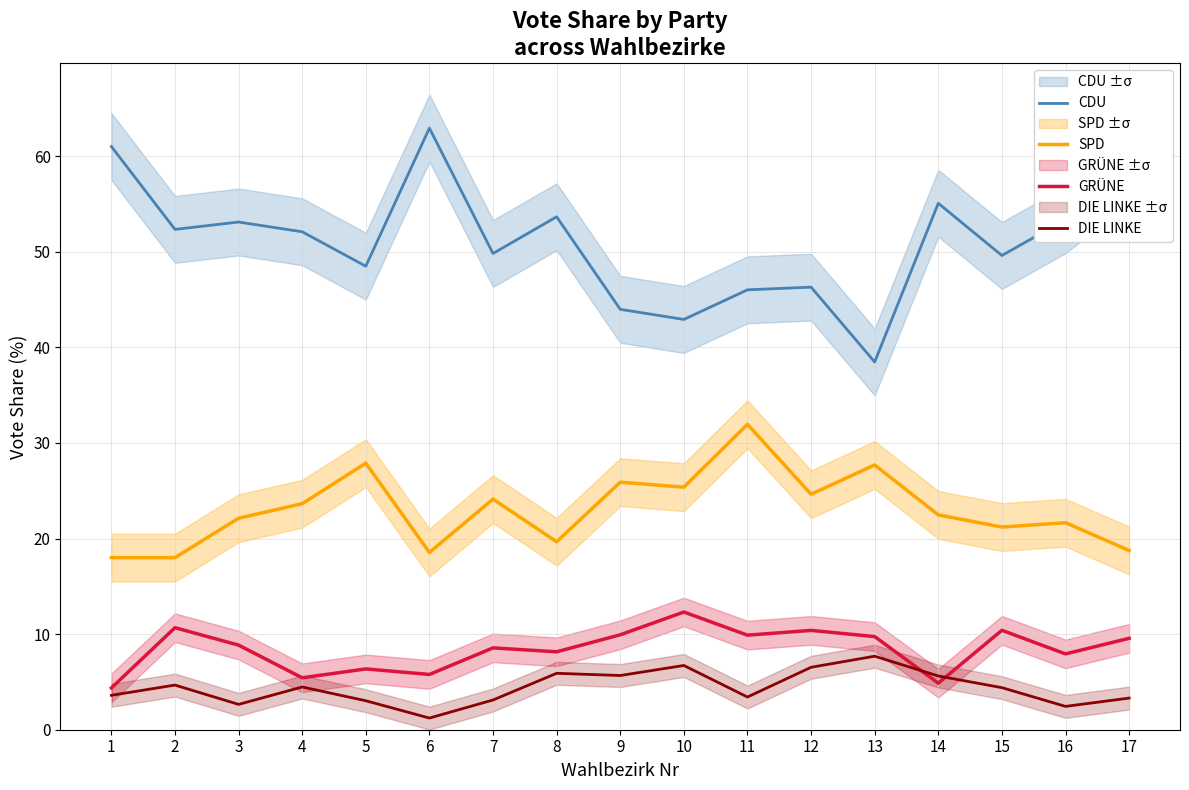

Reading left to right, list all the values displayed in this chart.

CDU: 1=61.0	2=52.3	3=53.1	4=52.1	5=48.5	6=62.9	7=49.8	8=53.6	9=44.0	10=42.9	11=46.0	12=46.3	13=38.5	14=55.1	15=49.6	16=53.4	17=58.5
SPD: 1=18.0	2=18.0	3=22.1	4=23.6	5=27.9	6=18.5	7=24.1	8=19.7	9=25.9	10=25.4	11=31.9	12=24.6	13=27.7	14=22.5	15=21.2	16=21.6	17=18.8
GRÜNE: 1=4.4	2=10.7	3=8.8	4=5.4	5=6.4	6=5.8	7=8.6	8=8.2	9=9.9	10=12.3	11=9.9	12=10.4	13=9.7	14=4.9	15=10.4	16=7.9	17=9.6
DIE LINKE: 1=3.6	2=4.7	3=2.6	4=4.5	5=3.0	6=1.2	7=3.1	8=5.9	9=5.7	10=6.7	11=3.4	12=6.5	13=7.7	14=5.6	15=4.4	16=2.4	17=3.3